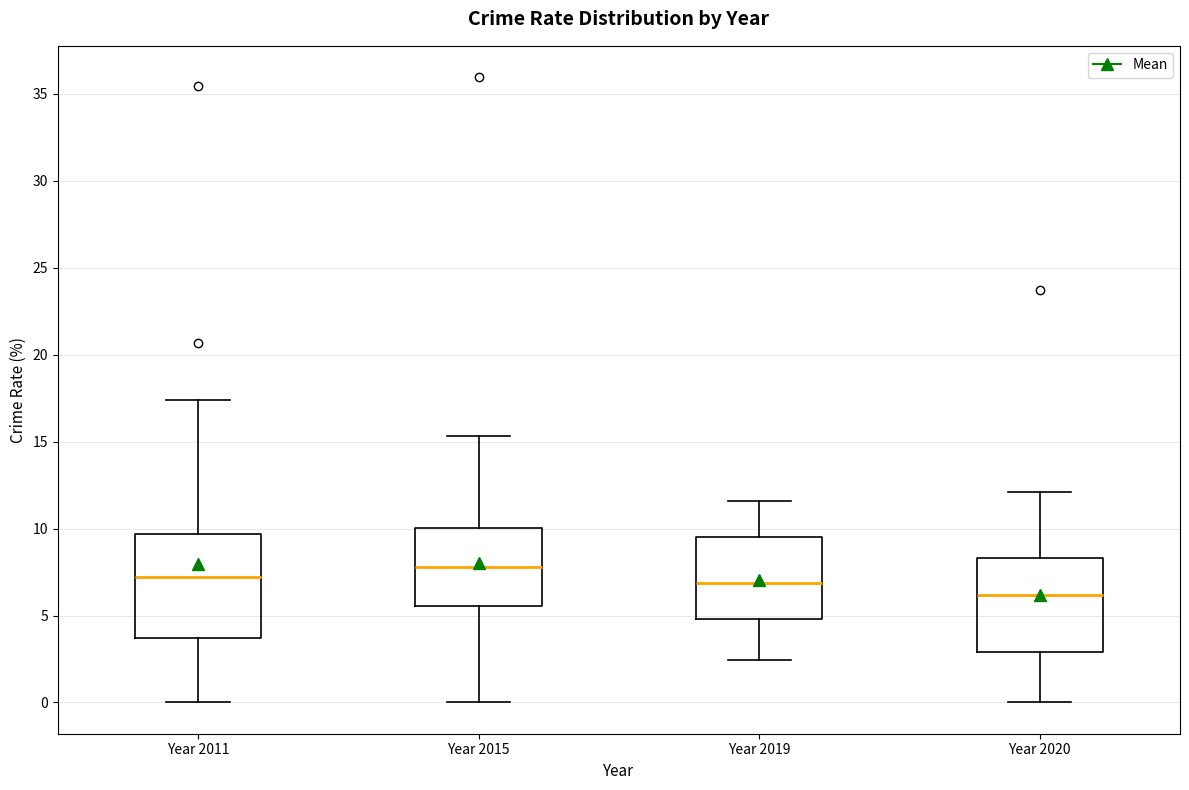

Which box's median line is the highest?

Year 2015